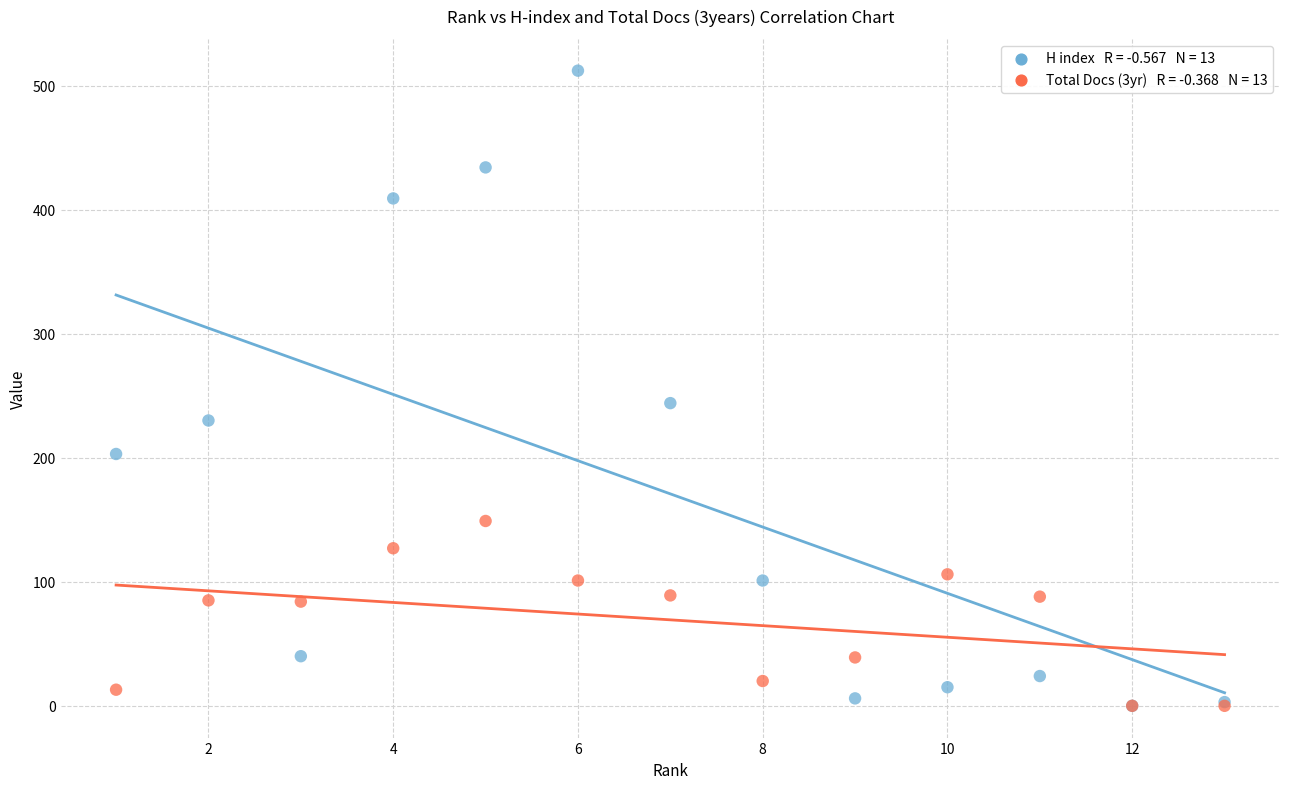

Across all series, what Y value is closest to 256?

244